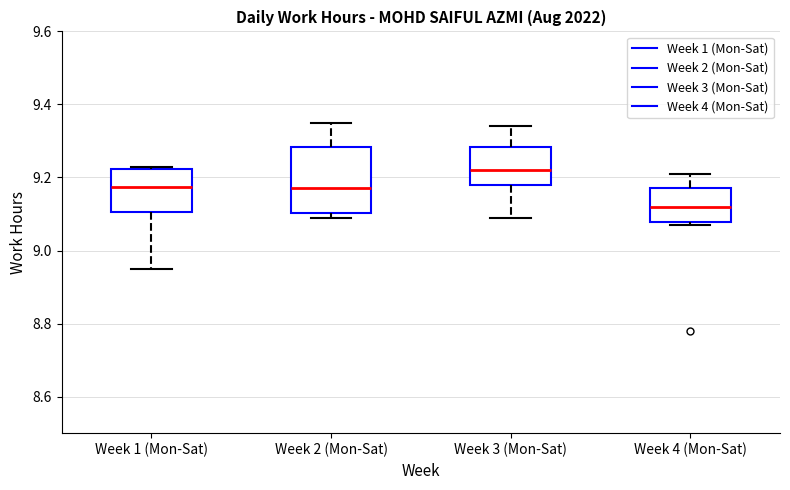

Comparing the boxes themselves (not the whiskers), which one is the tallest?

Week 2 (Mon-Sat)